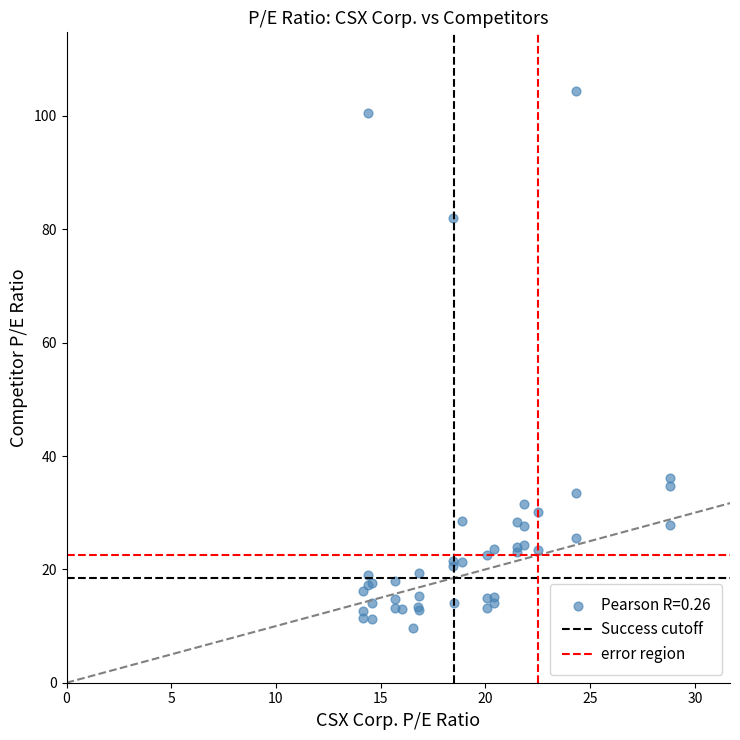

What Y value in the scatter plot is closest to 57?

36.1